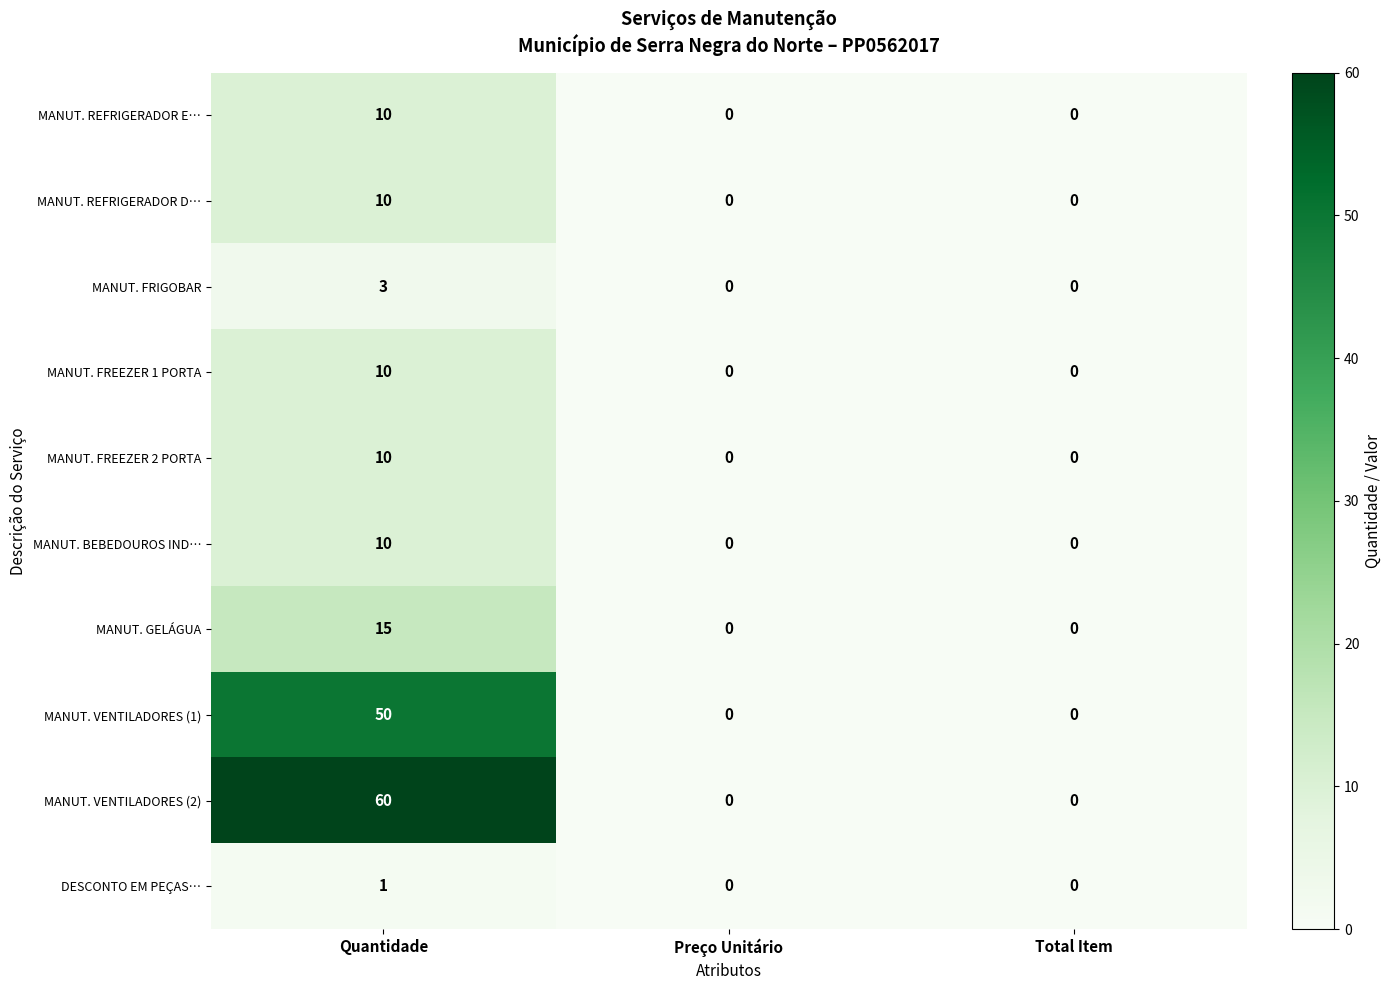

At which category is the sum across all series the highest?

Quantidade